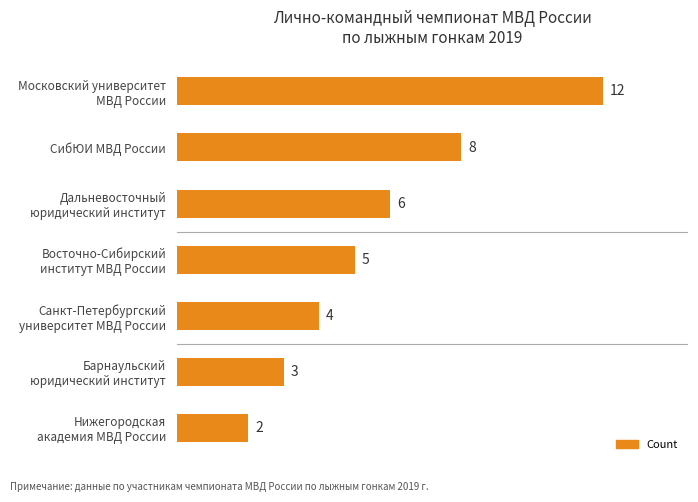

The chart shows a value of 5 at СибЮИ МВД России. True or false?

False